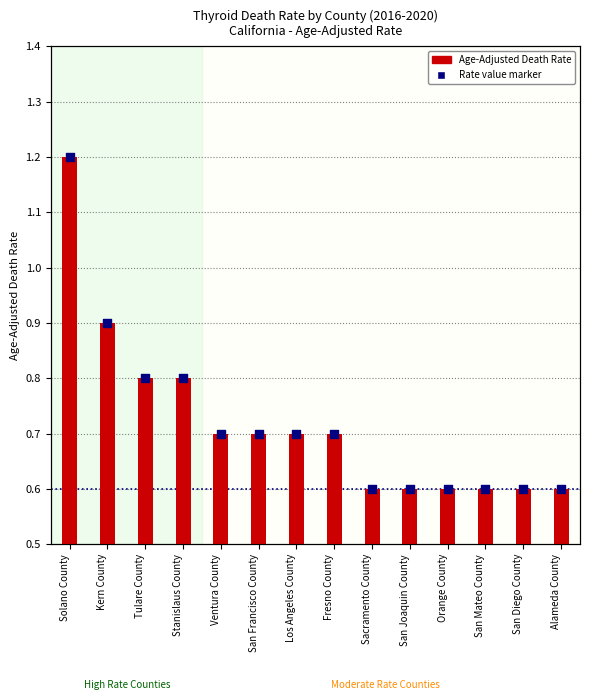

At which category is the sum across all series the highest?

Solano County